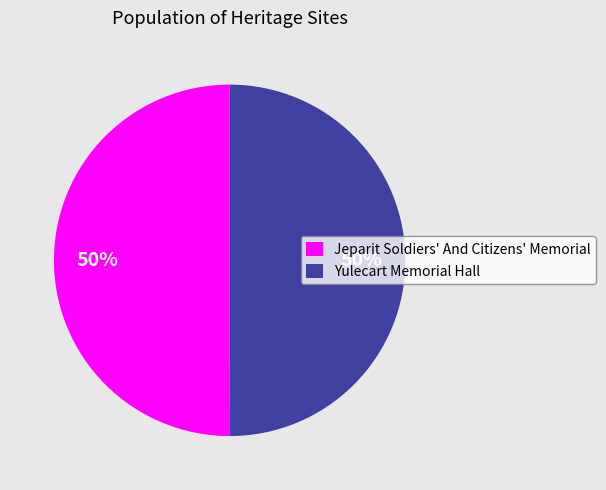

To the nearest percent, what is the average slice percentage?

50%